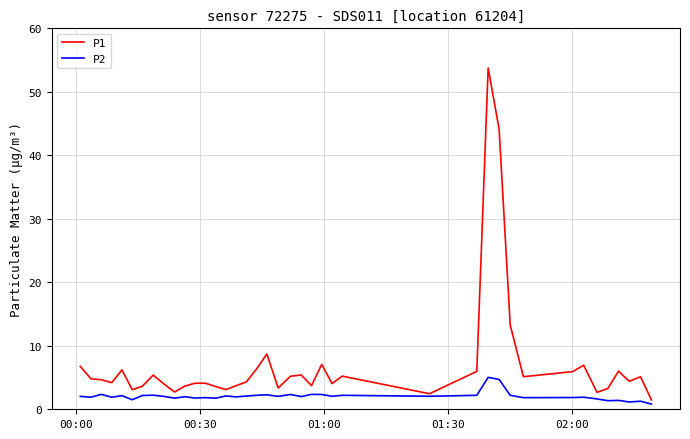

Rank the series by their maximum value, from lowest to highest.

P2, P1